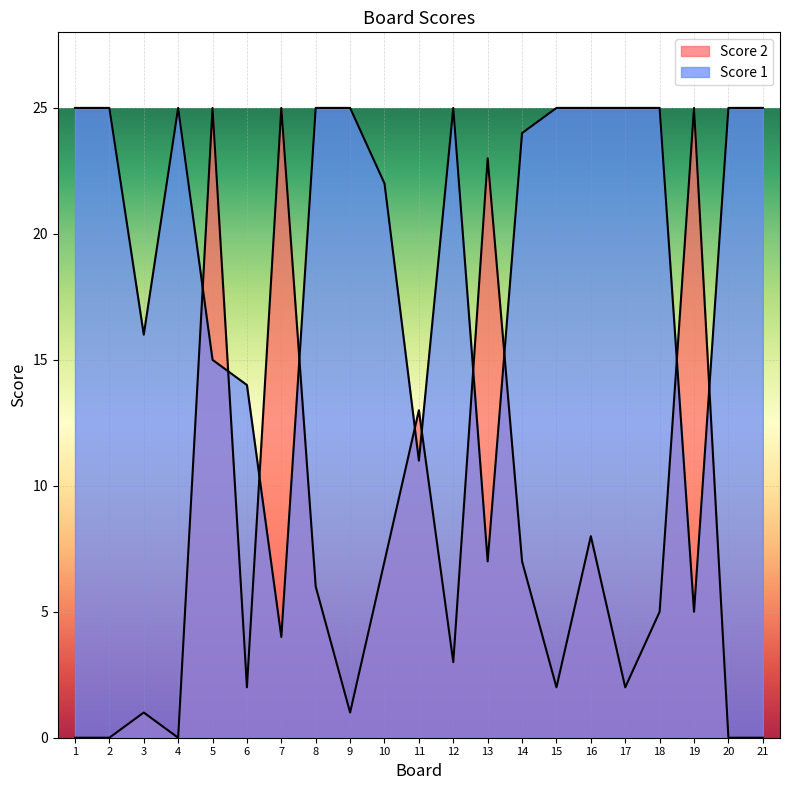

Which series ends up on top after the final intersection of Score 1 and Score 2?

Score 1